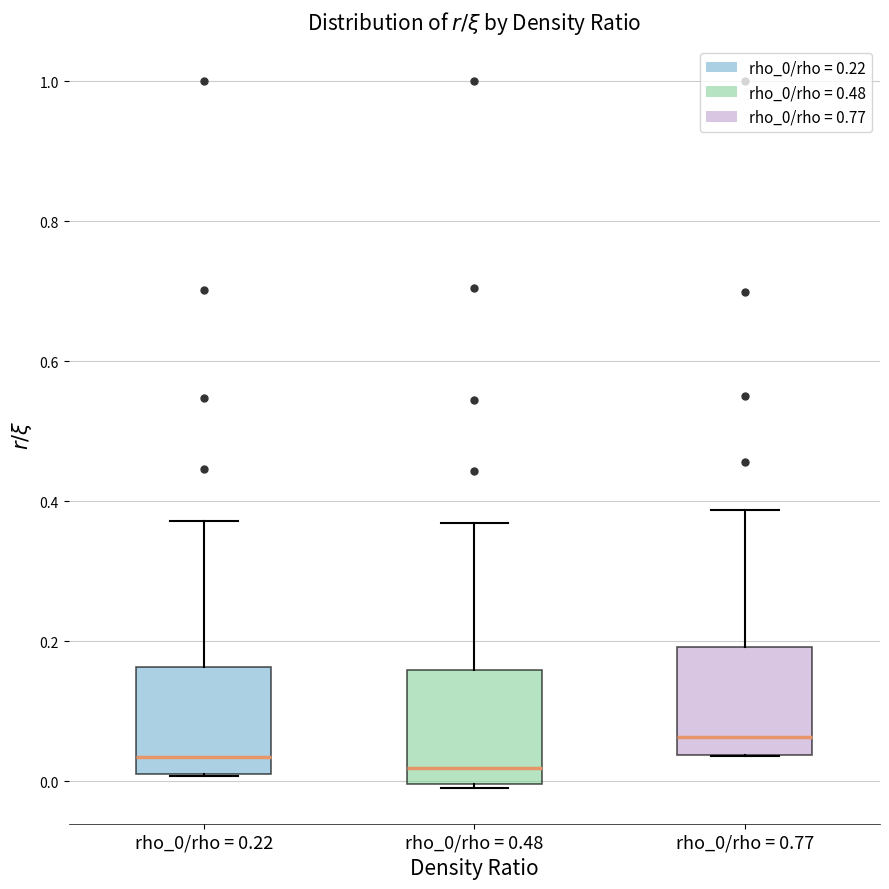

Reading left to right, transcribe this box plot: for each box, give where its median line is, the range the box spans, and where its two whiskers end, as read against the y-axis. The values are not printed on the chart, so give them approximately, as read against the axis.

rho_0/rho = 0.22: median 0.04, box 0.02 to 0.16, whiskers 0.00 to 0.38
rho_0/rho = 0.48: median 0.02, box 0.00 to 0.16, whiskers -0.02 to 0.36
rho_0/rho = 0.77: median 0.06, box 0.04 to 0.20, whiskers 0.04 to 0.38